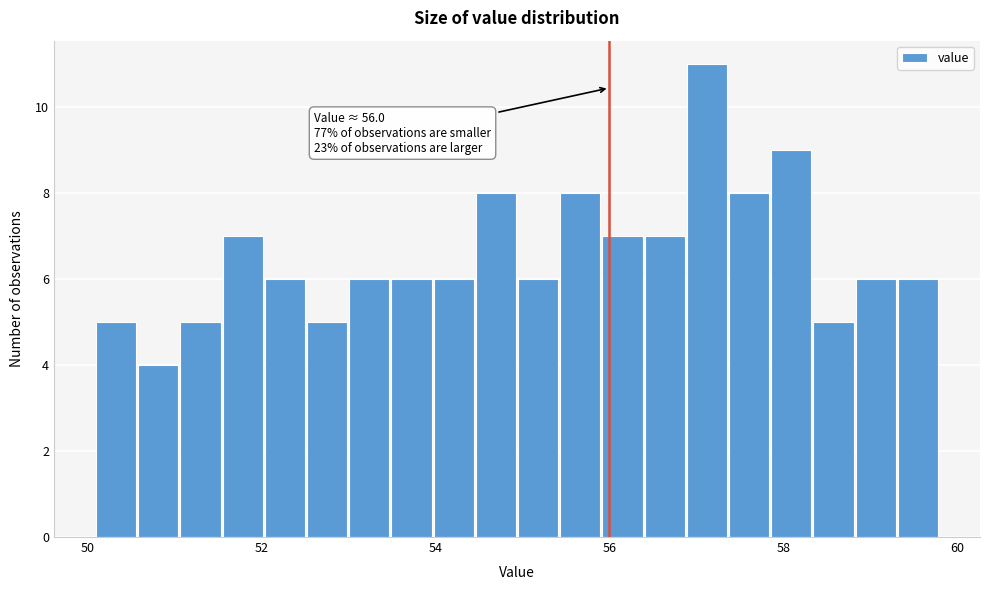

Around what value on the x-axis is the tallest bar? Give the approximate position of its centre, as read against the axis.

57.2